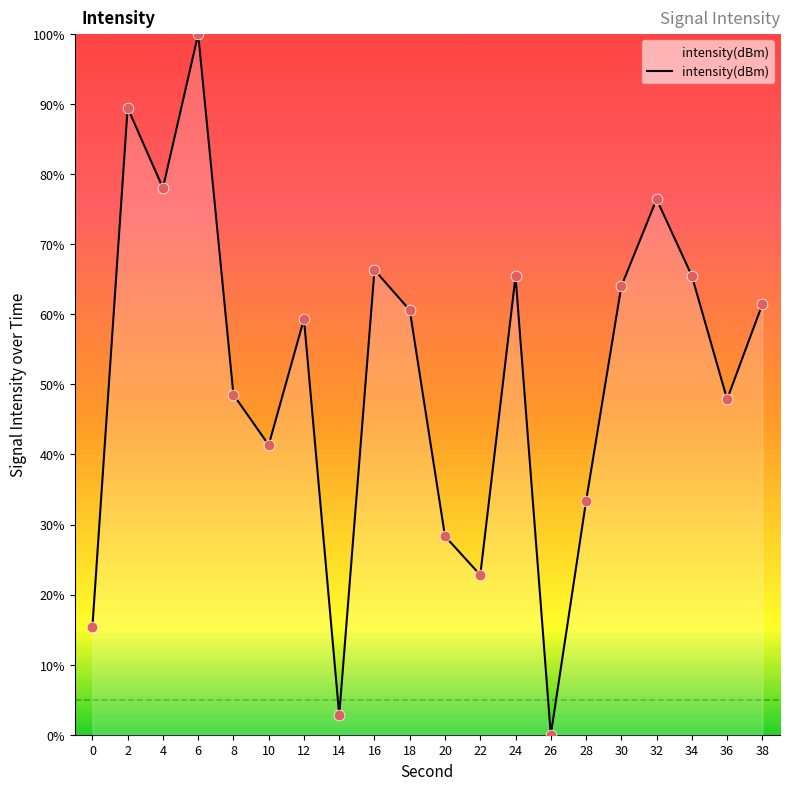

Which has a higher value, 10 or 14?

10